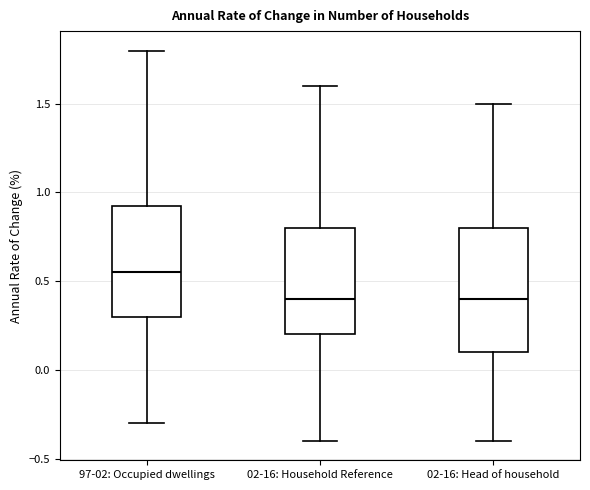

Comparing the boxes themselves (not the whiskers), which one is the tallest?

02-16: Head of household